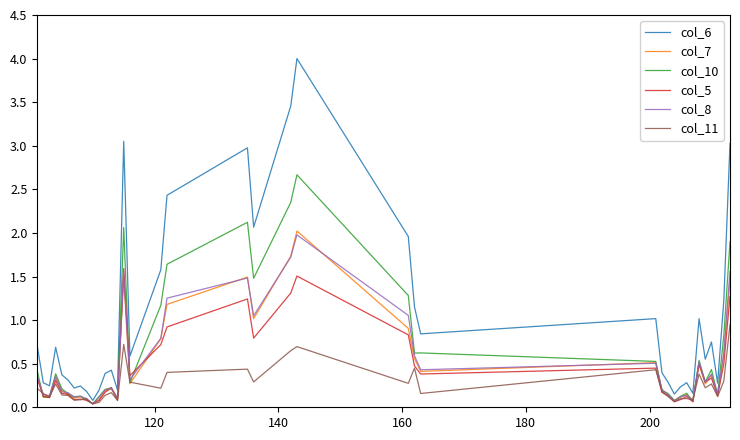

What is the maximum value for col_10?

2.7